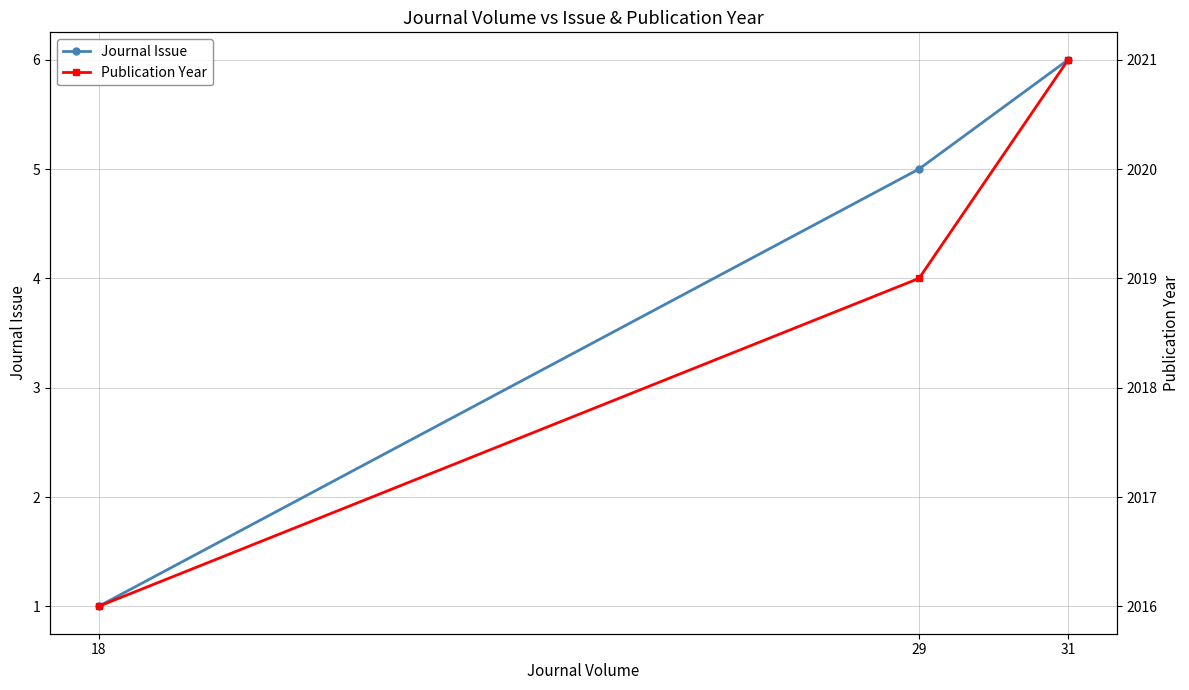

What is the value of the Publication Year point at the 3rd from the left?

2021